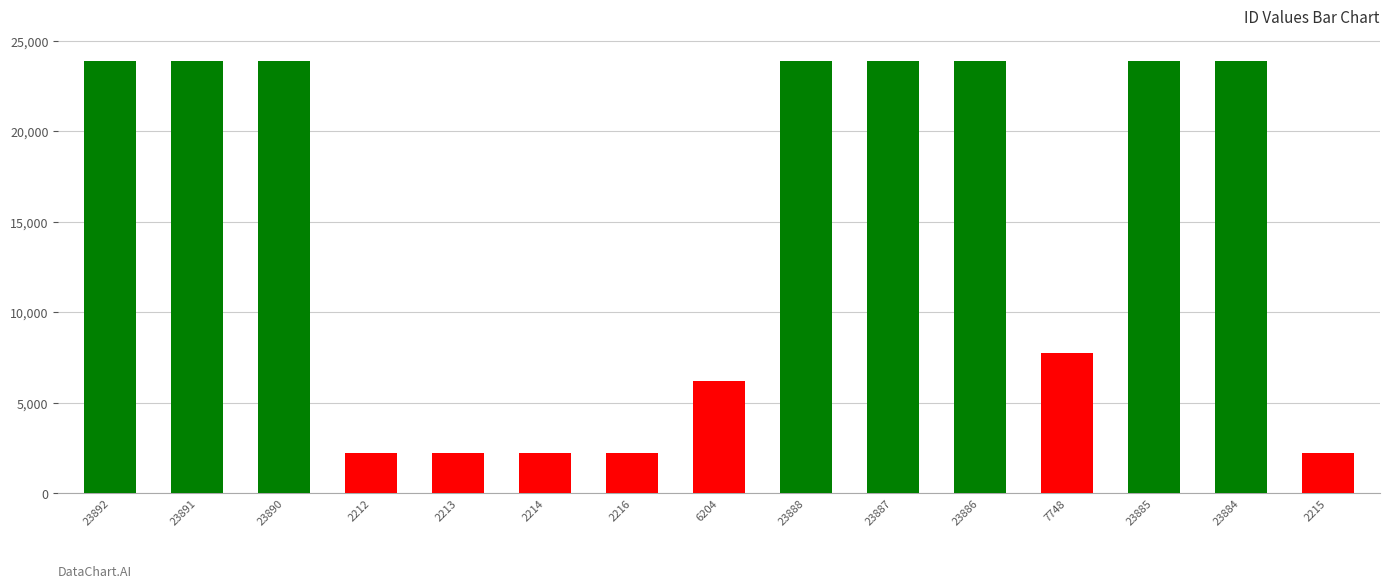

What position from the left is 23887?

10